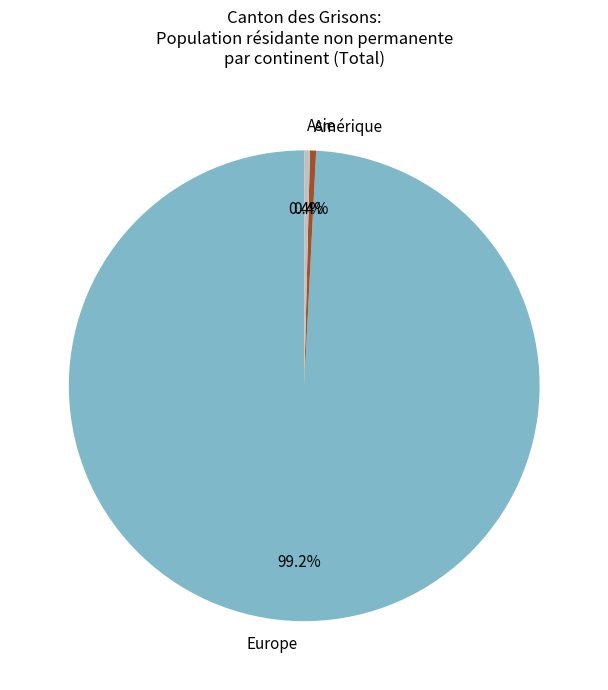

To the nearest percent, what is the difference between the largest and smallest slice percentages?

99%